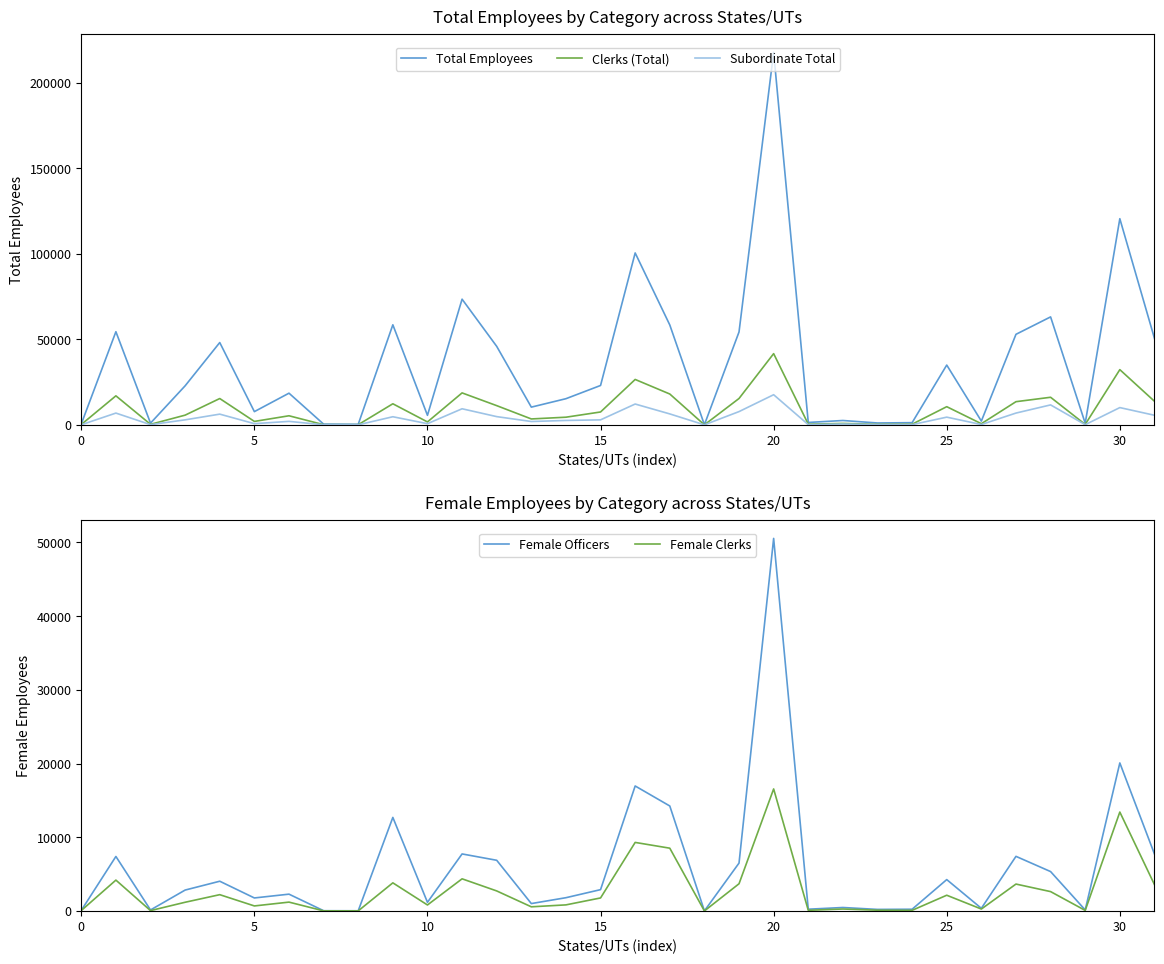

Which category has the highest value in the Clerks (Total) series?

20